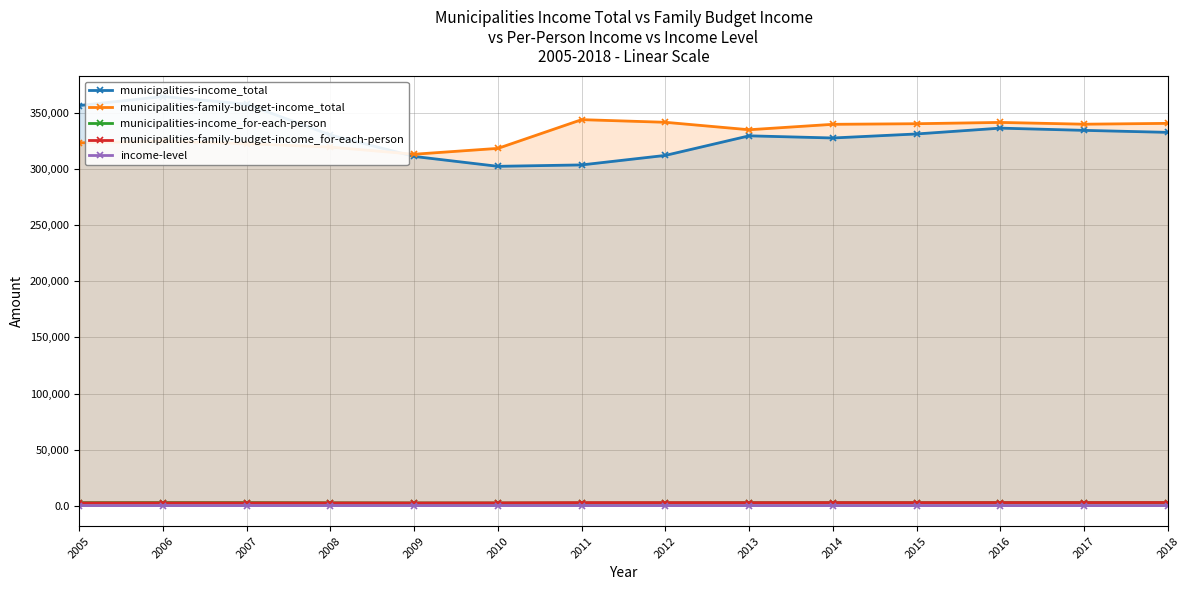

Does the chart have visible grid lines?

Yes